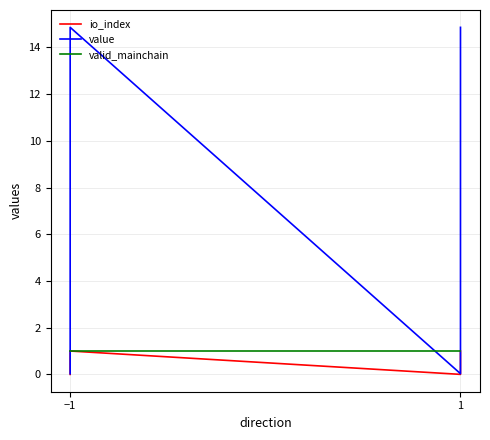

The value of value at −1 is 14.9. True or false?

True